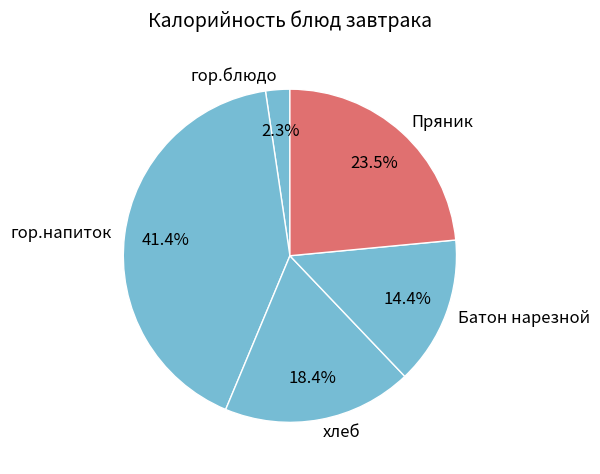

Does гор.блюдо account for over 50% of the chart?

No